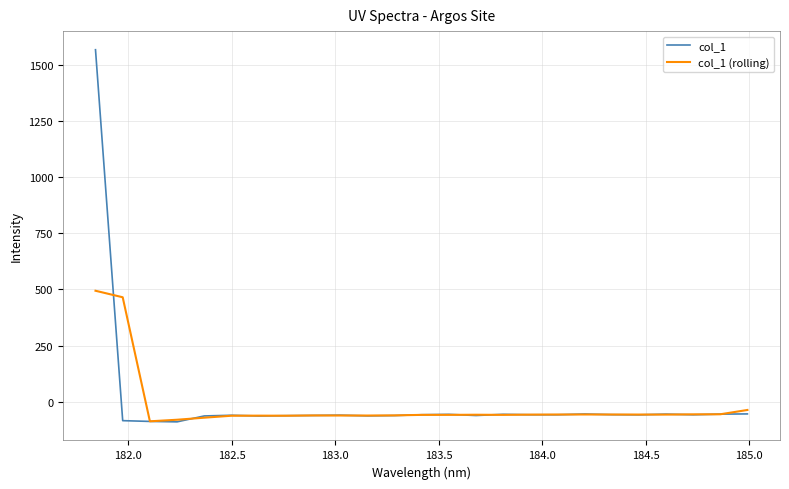

List the series in order of their peak value, highest first.

col_1, col_1 (rolling)